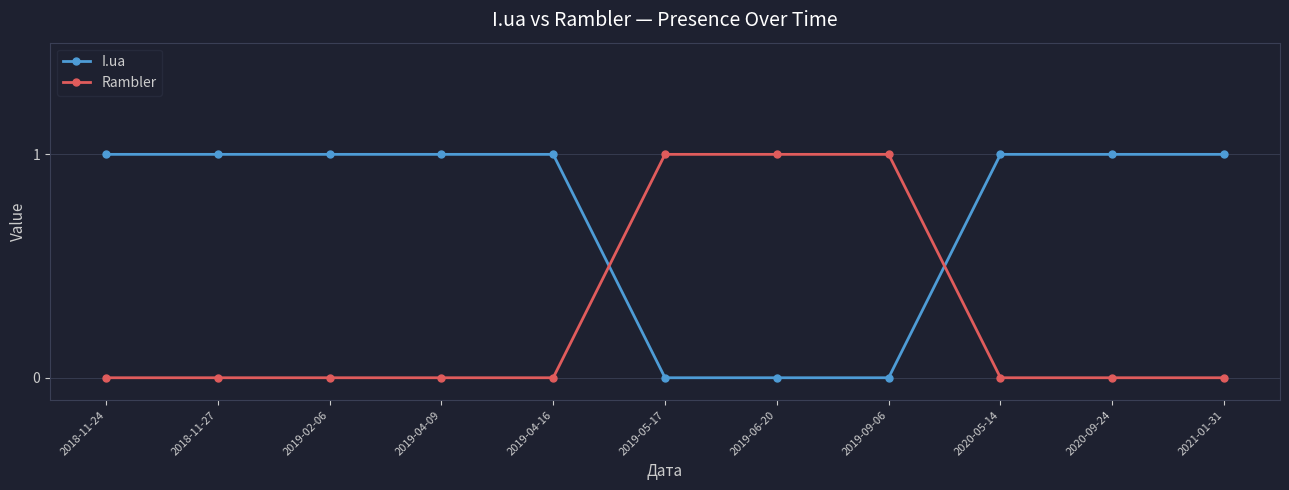

After their last crossing, which series has the higher values: Rambler or I.ua?

I.ua